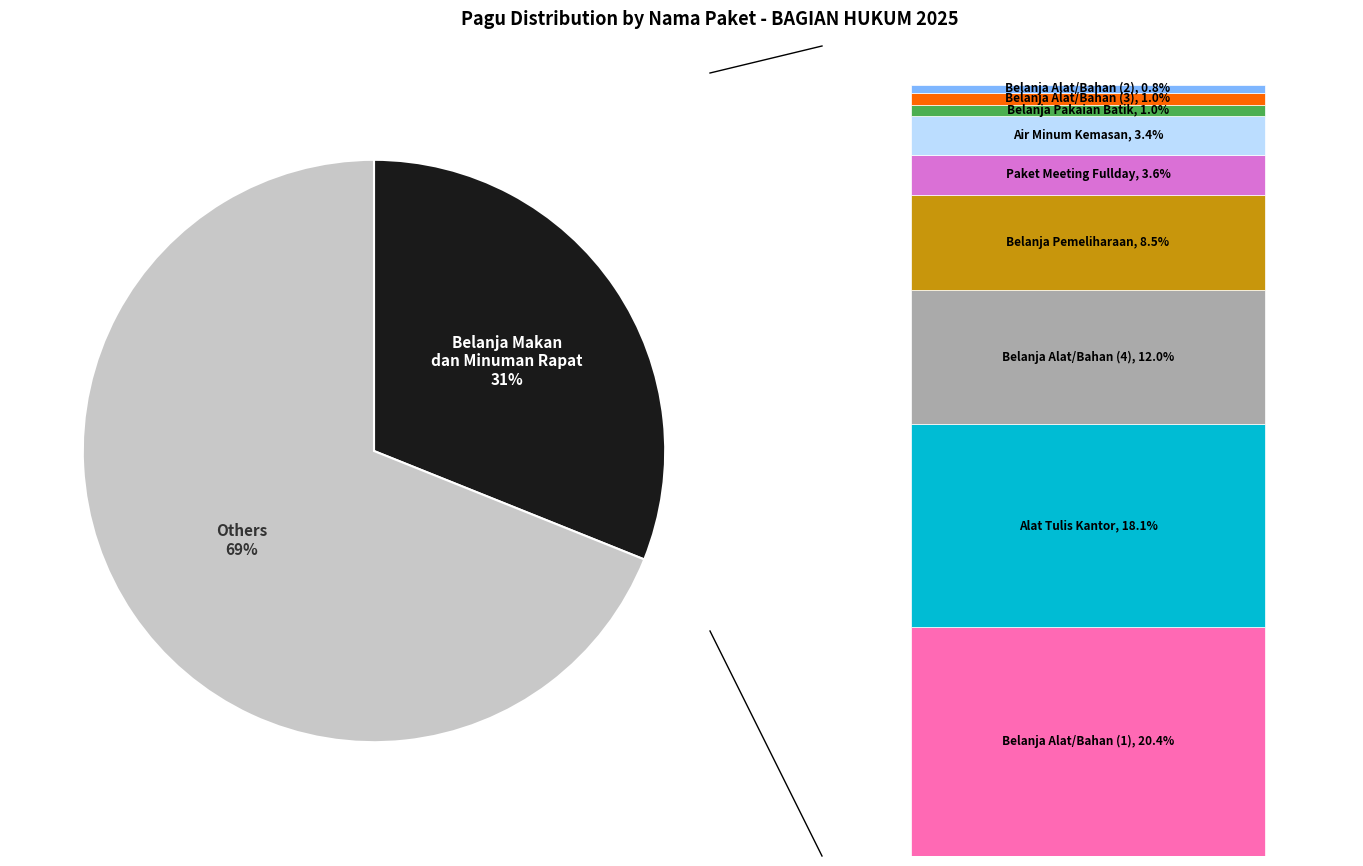

Count the number of slices in the pie.

10